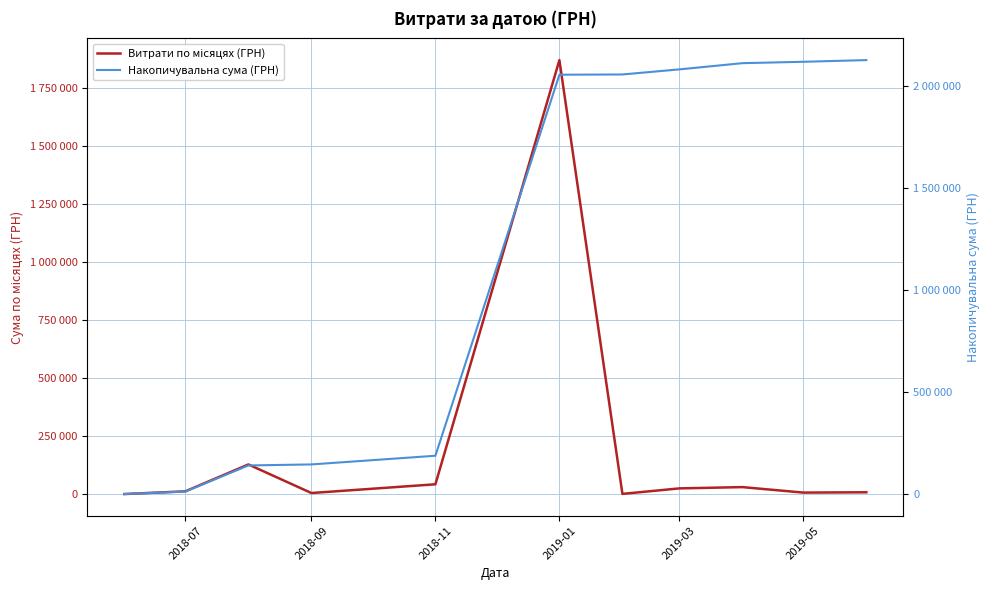

What is the difference between the maximum and minimum values in the Витрати по місяцях (ГРН) series?

1867579.0